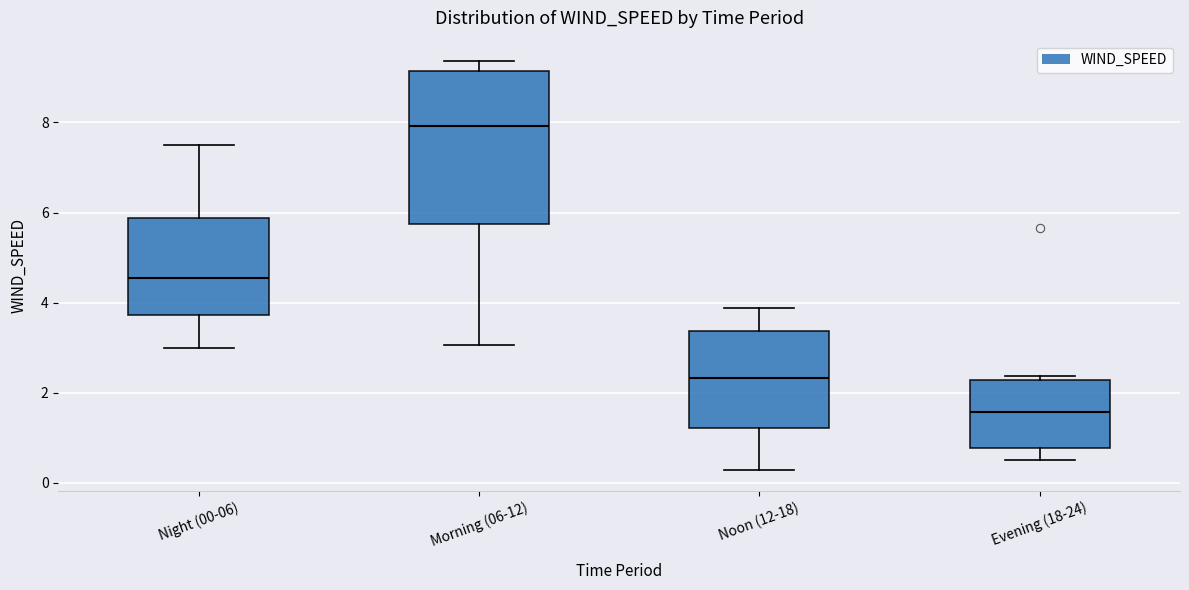

Where does the median line of the box for Morning (06-12) sit on the y-axis? The values are not printed on the chart, so give them approximately, as read against the axis.

8.0